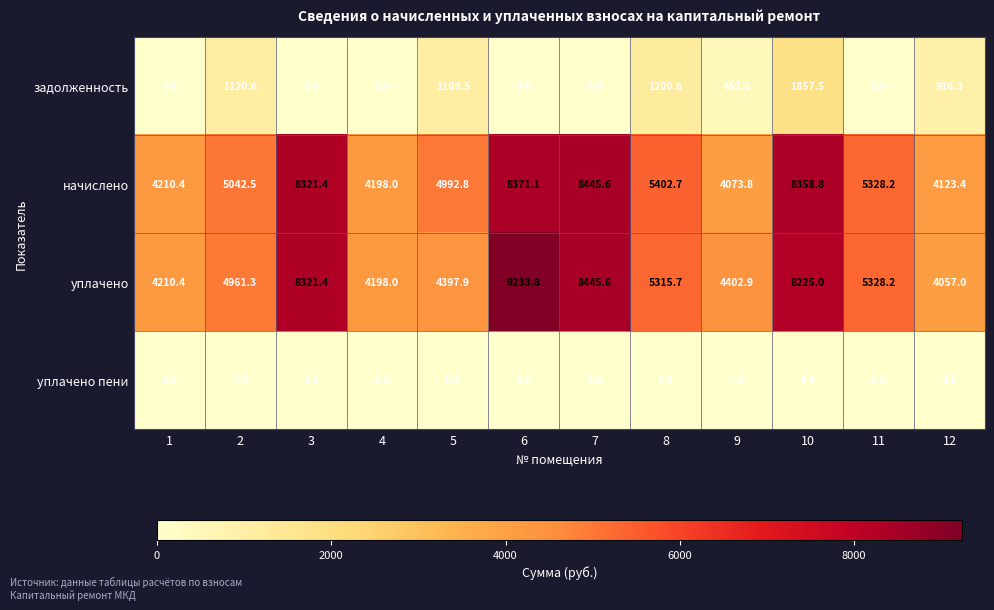

What is the average value of the задолженность series?

554.8